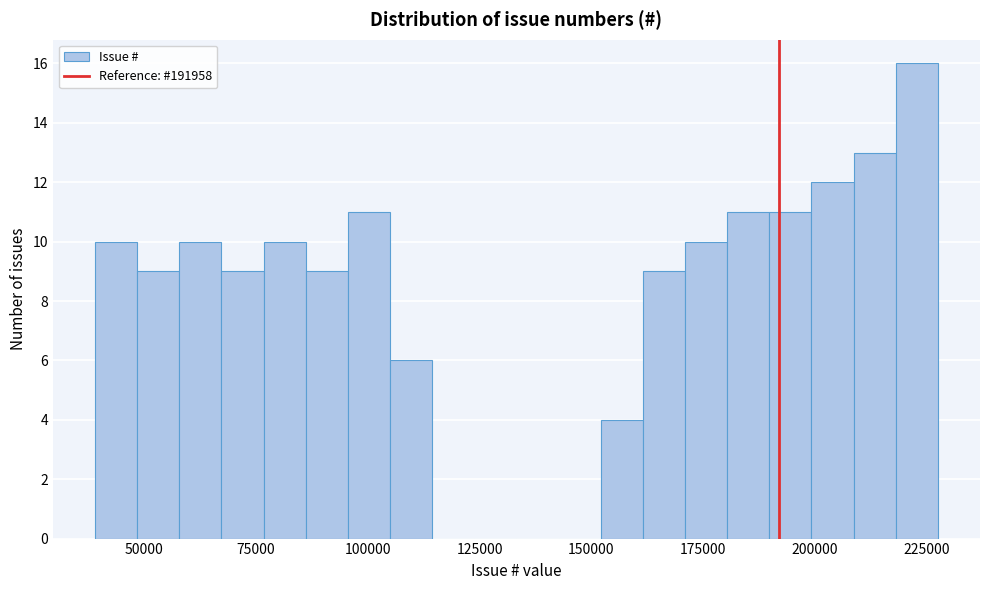

Around what value on the x-axis is the tallest bar? Give the approximate position of its centre, as read against the axis.

225000